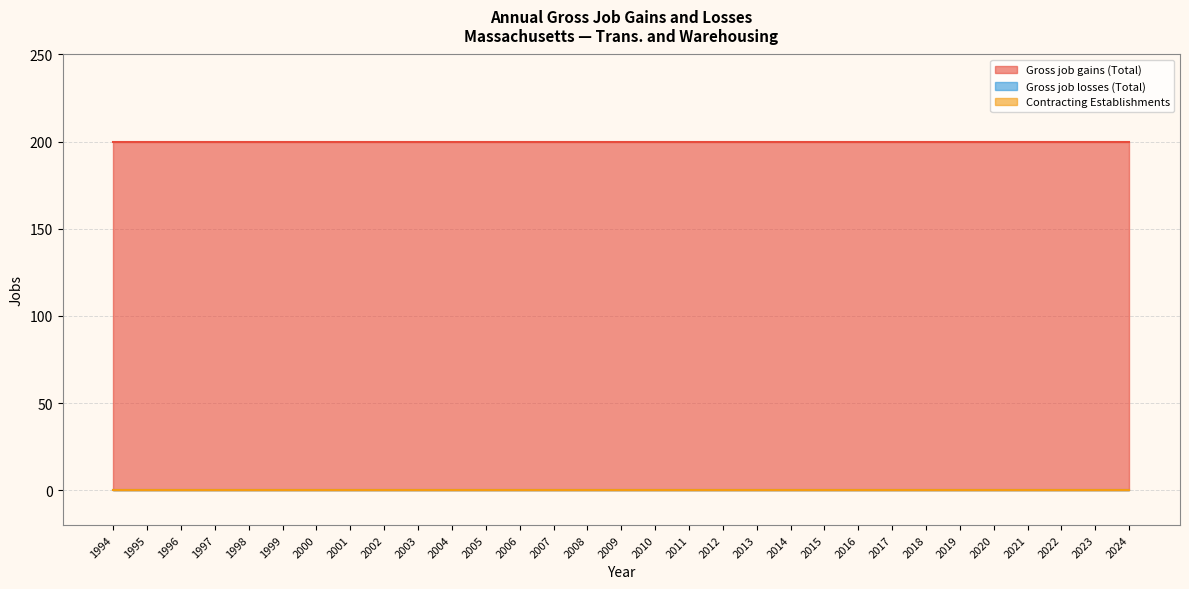

True or false: Gross job gains (Total) has a value of 110 at 1994.

False